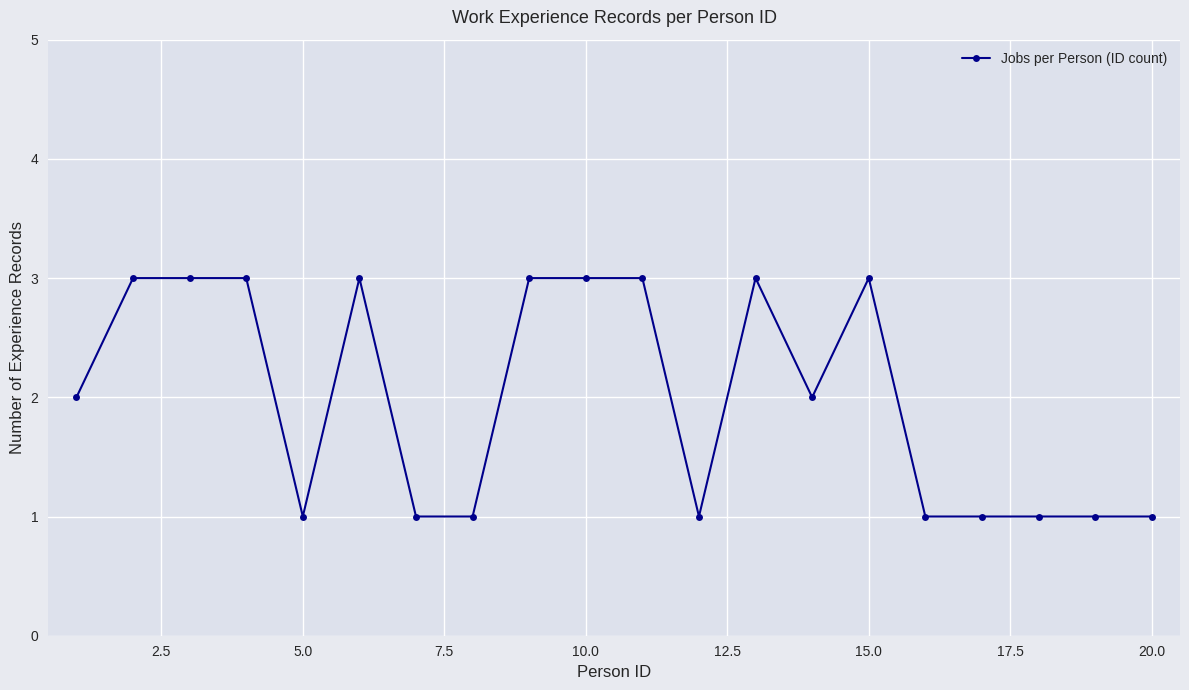

What is the value of the 8th point from the left?

1